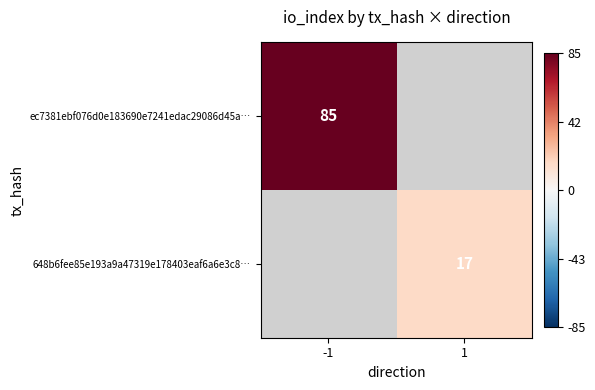

True or false: ec7381ebf076d0e183690e7241edac29086d45a… has a value of 34 at -1.

False